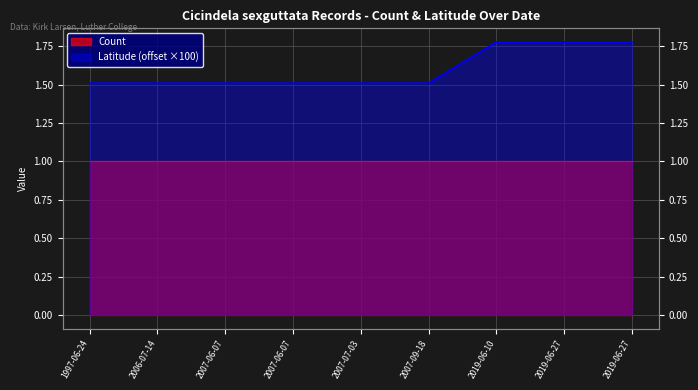

Is it true that the value at 2019-06-27 is 1.8?

True